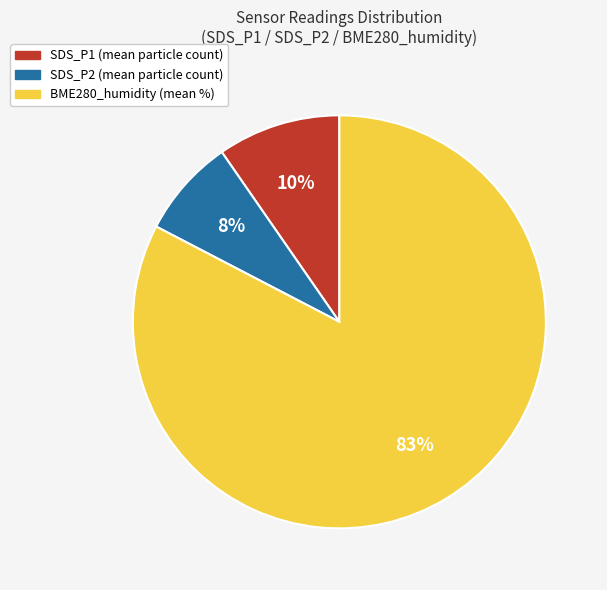

Rank the categories by value from highest to lowest.

BME280_humidity, SDS_P1, SDS_P2